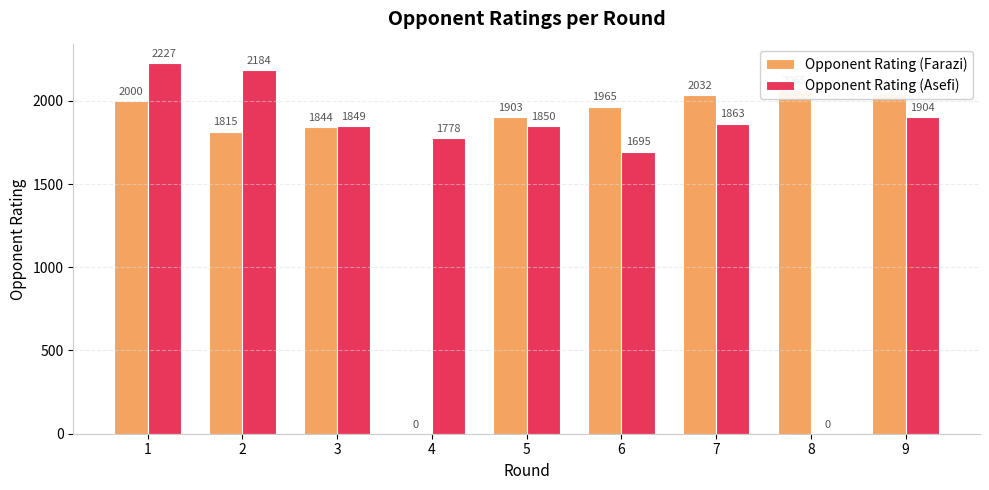

The value of Opponent Rating (Asefi) at 4 is 1778. True or false?

True